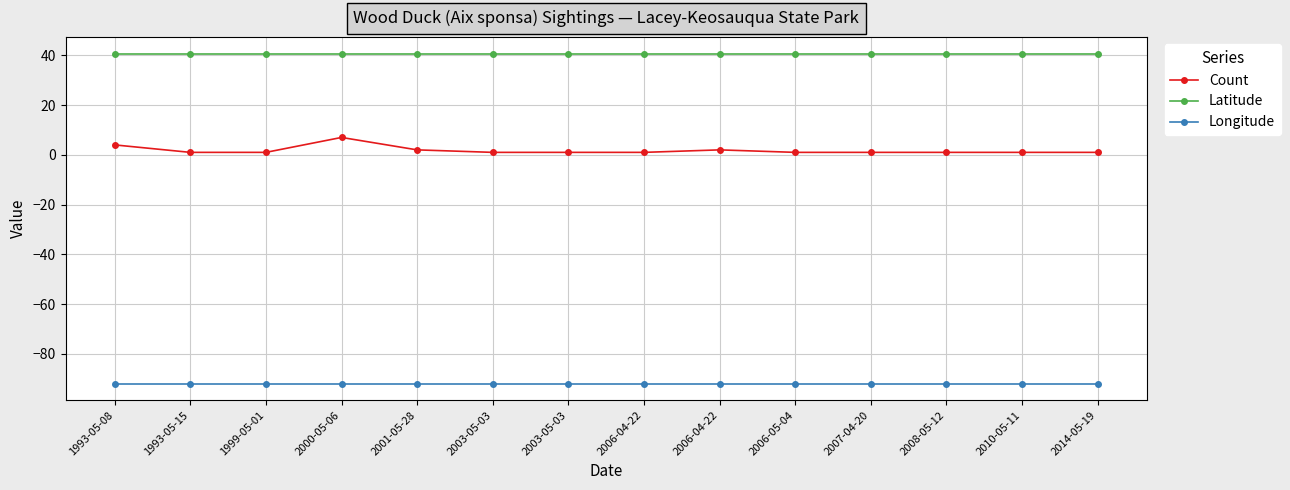

Rank the categories by Longitude value from highest to lowest.

1993-05-08, 1993-05-15, 1999-05-01, 2000-05-06, 2001-05-28, 2003-05-03, 2003-05-03, 2006-04-22, 2006-04-22, 2006-05-04, 2007-04-20, 2008-05-12, 2010-05-11, 2014-05-19